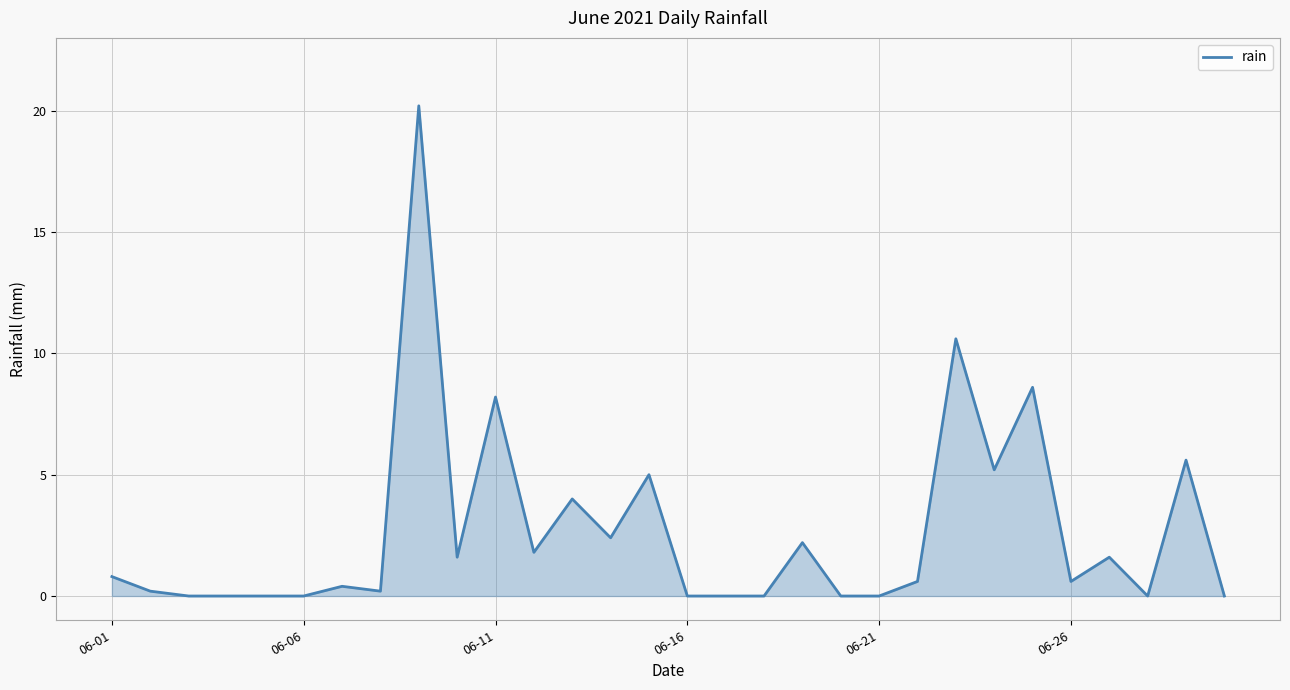

What is the difference between the maximum and minimum values?

20.2